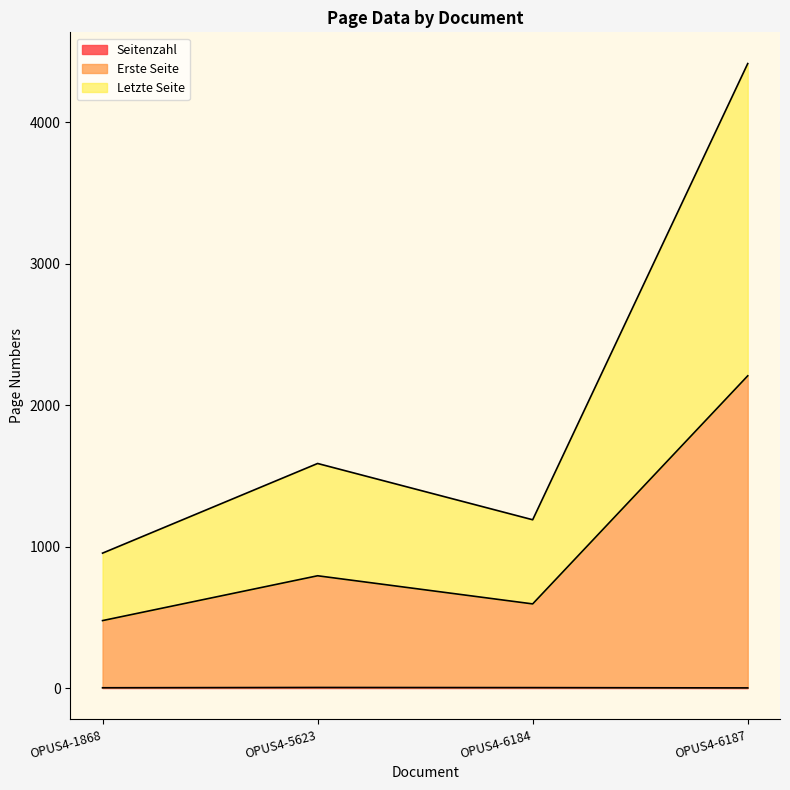

At which category is the sum across all series the highest?

OPUS4-6187